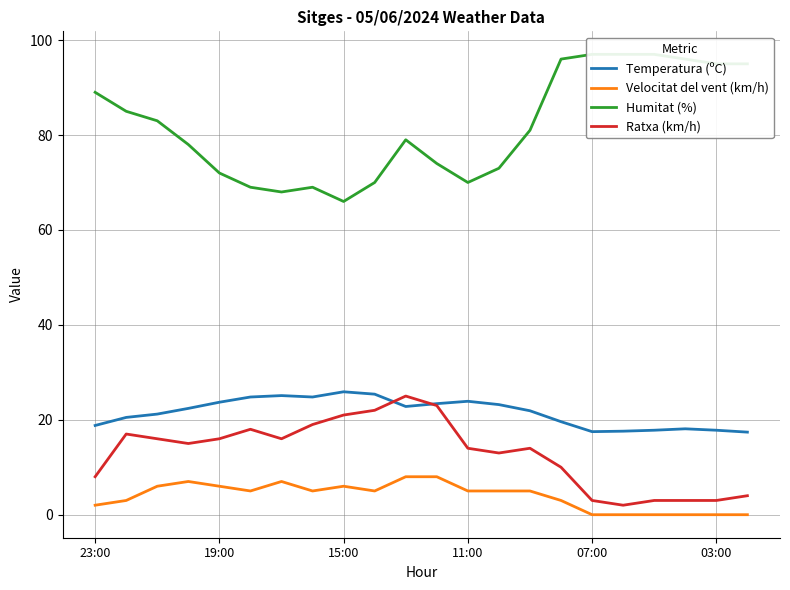

True or false: Velocitat del vent (km/h) and Temperatura (ºC) intersect in this chart.

False